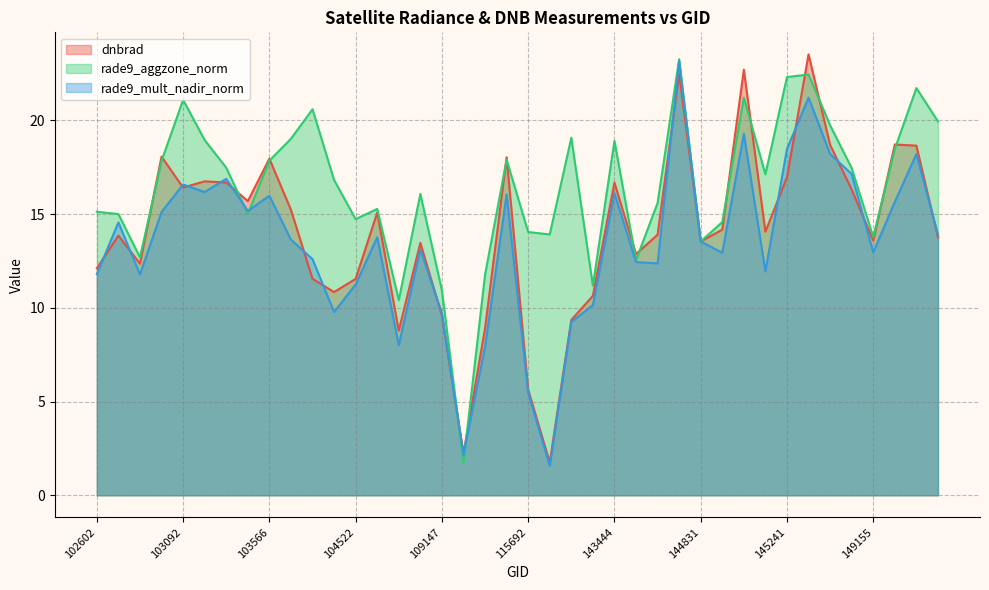

In dnbrad, how many points are higher than both neighbors (excluding endpoints)?

12